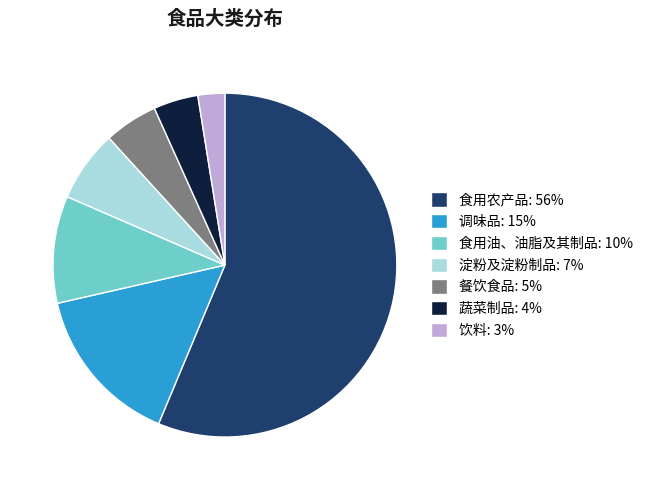

Is there a majority slice in this chart?

Yes